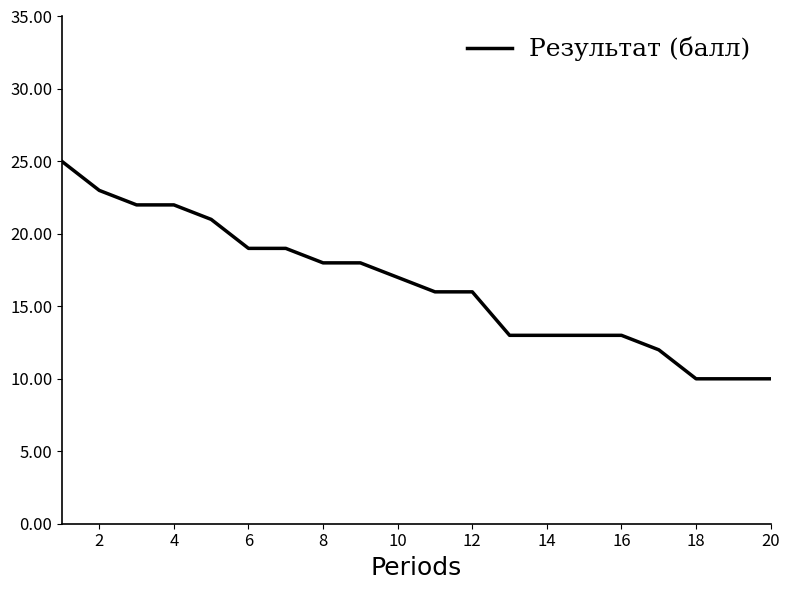

What is the greatest value displayed?

25